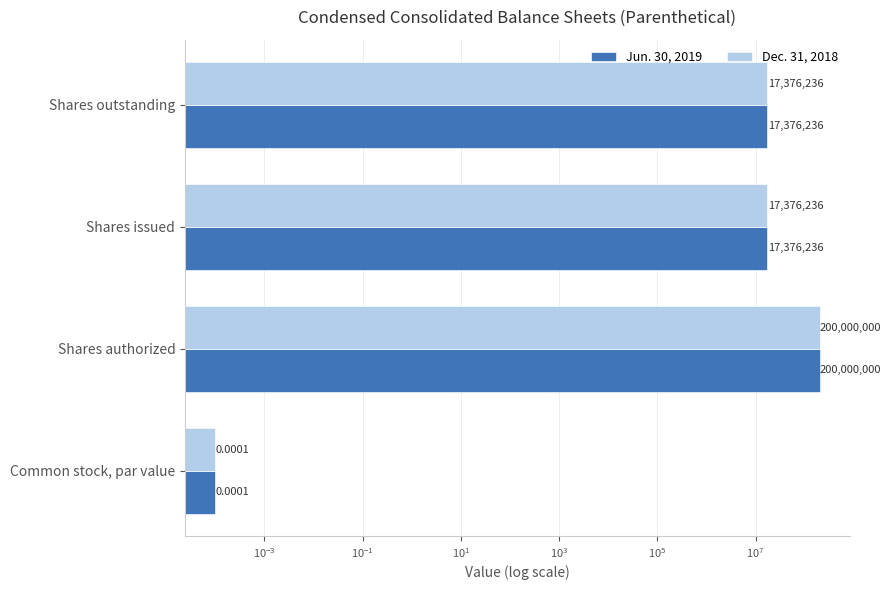

How many categories are shown in the chart?

4